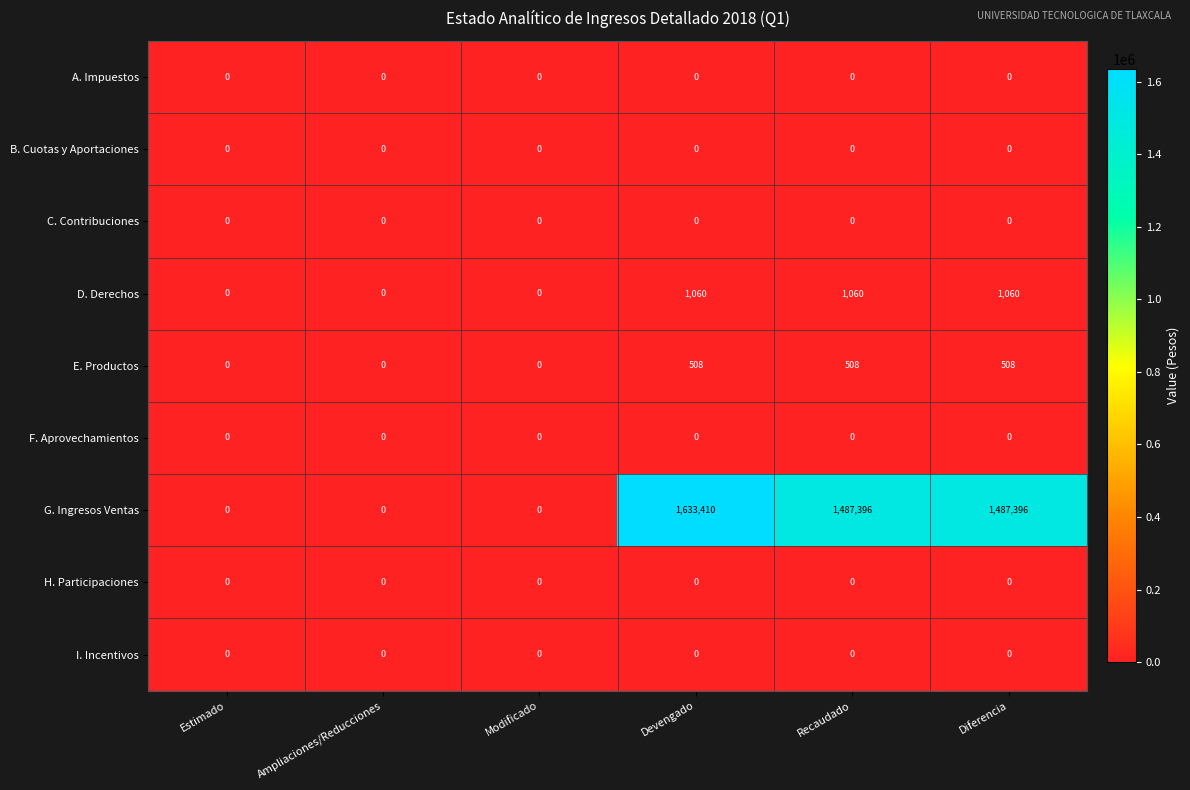

What is the difference between the highest and lowest values at Diferencia?

1487396